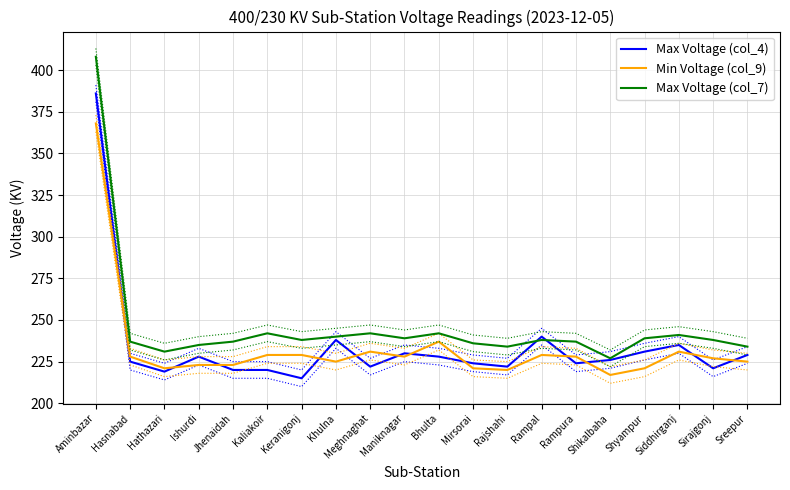

What is the difference between the highest and lowest values at Shyampur?

18